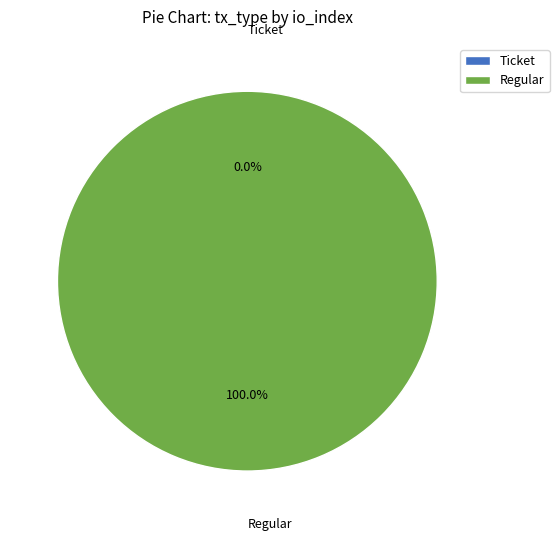

To the nearest percent, what is the average slice percentage?

50%